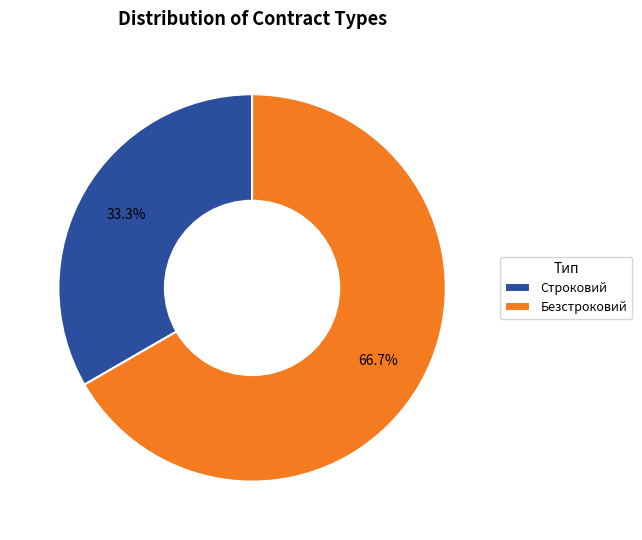

Is the sum of Строковий and Безстроковий greater than half?

Yes